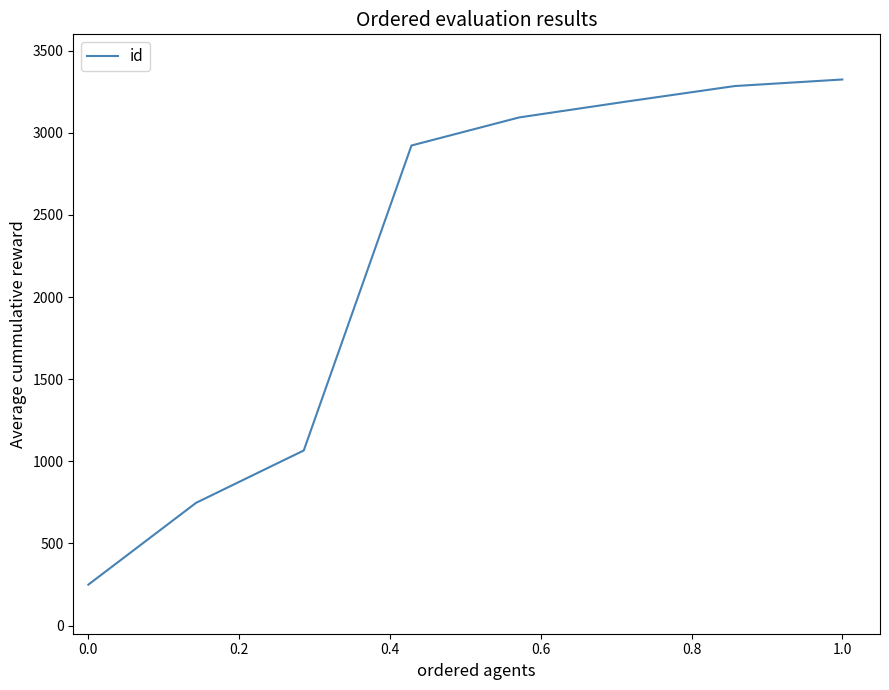

What is the difference between the second highest and minimum values?

3036